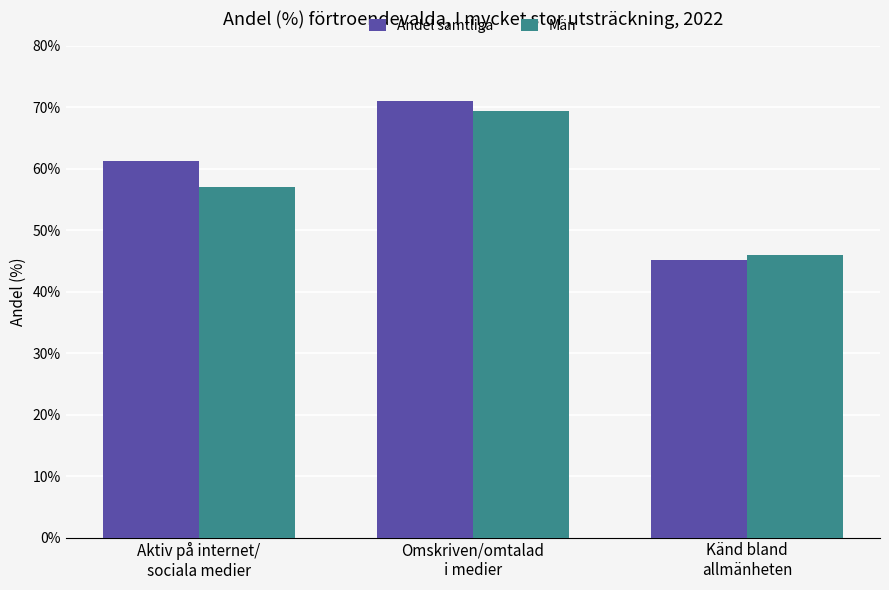

The value of Andel samtliga at Känd bland
allmänheten is 67.1. True or false?

False